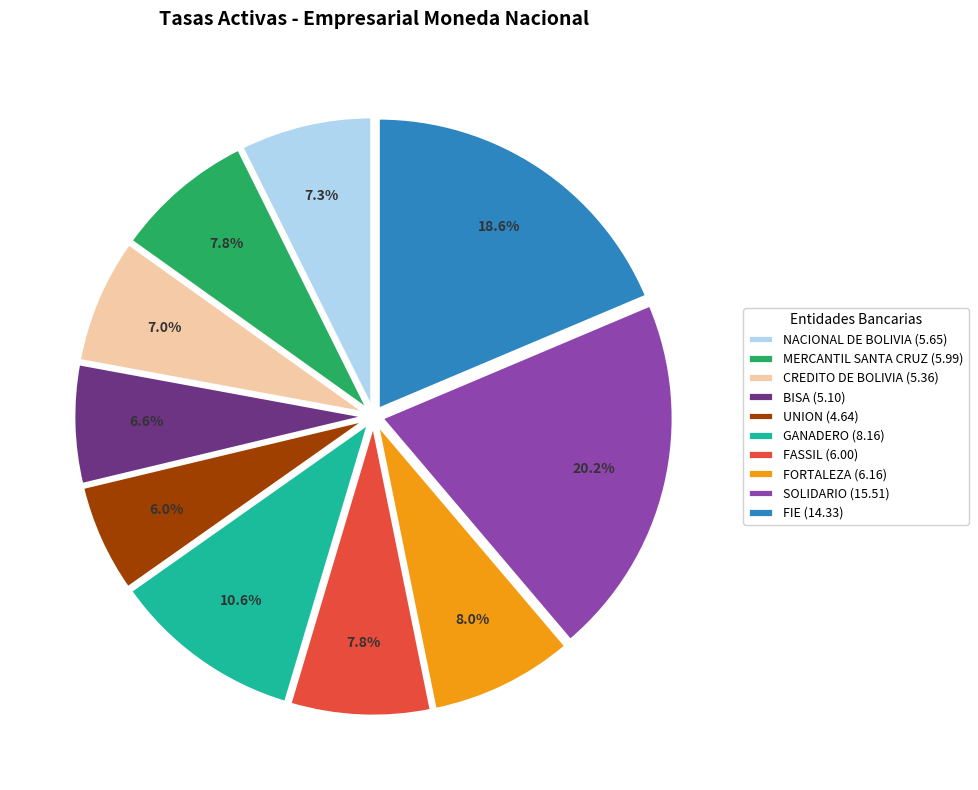

Is there a majority slice in this chart?

No